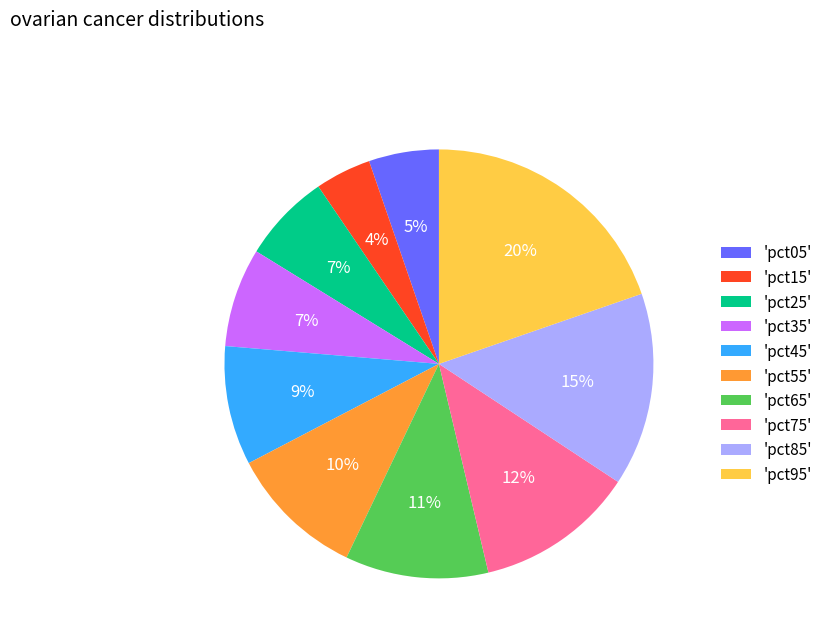

To the nearest percent, what portion does 'pct35' represent?

7%